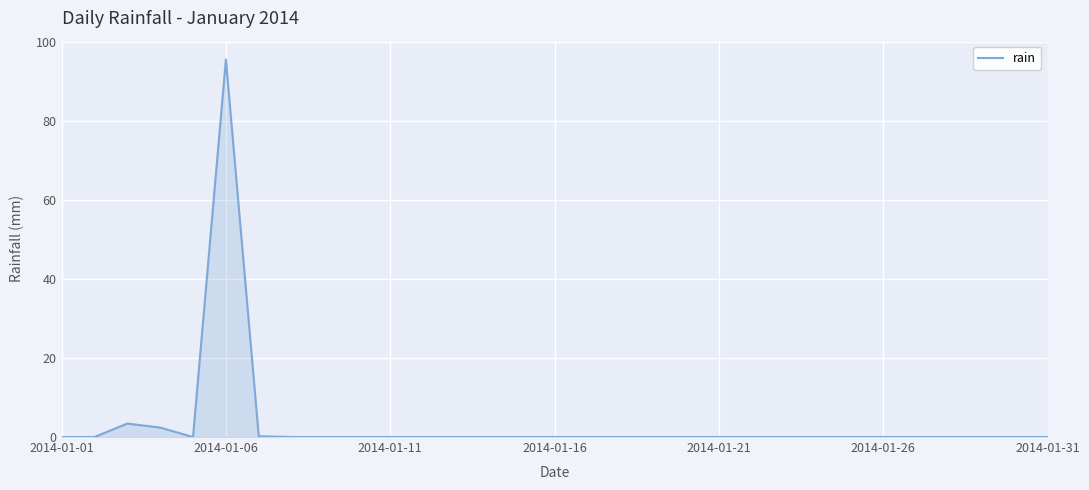

What is the maximum value shown in the chart?

95.6